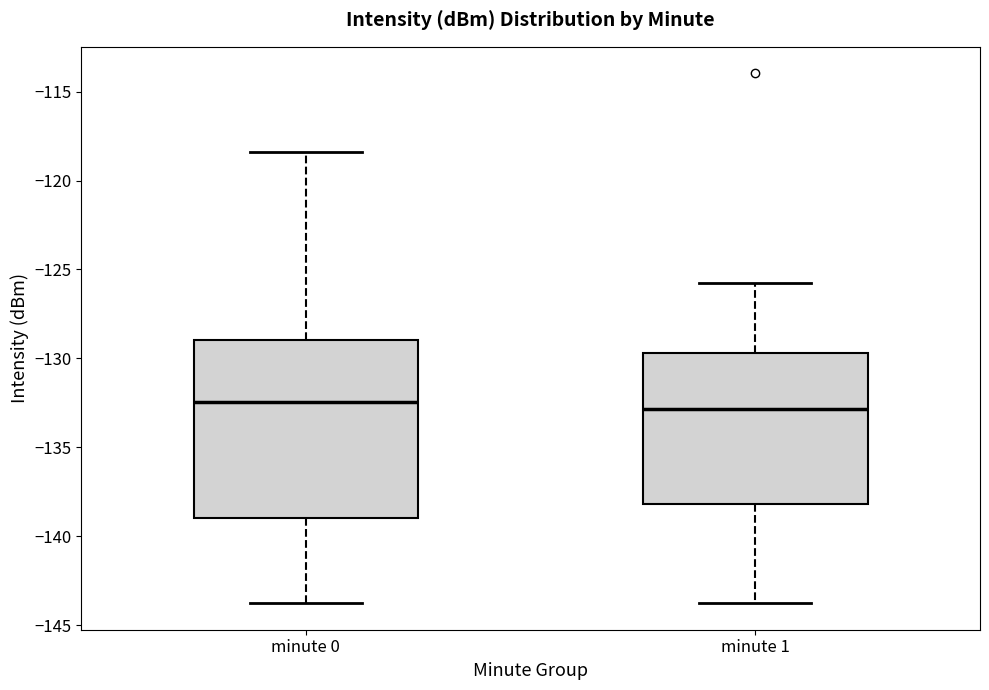

Reading left to right, transcribe this box plot: for each box, give where its median line is, the range the box spans, and where its two whiskers end, as read against the y-axis. The values are not printed on the chart, so give them approximately, as read against the axis.

minute 0: median -132.5, box -139.0 to -129.0, whiskers -144.0 to -118.5
minute 1: median -133.0, box -138.0 to -129.5, whiskers -144.0 to -125.5